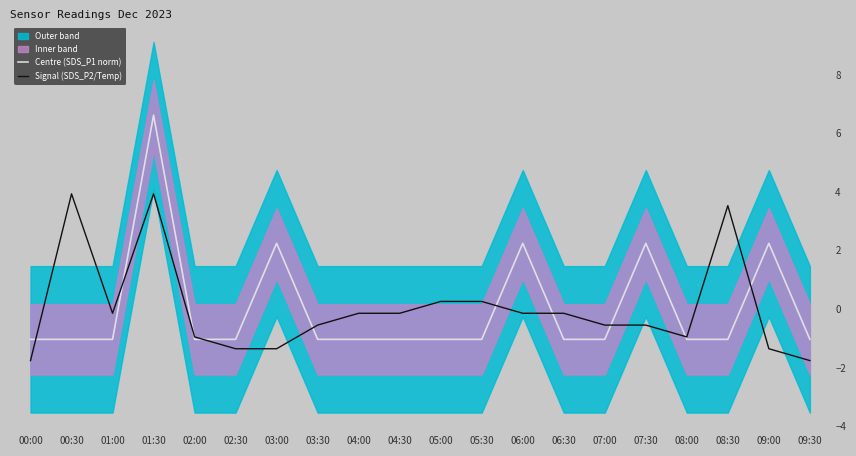

The Centre (SDS_P1 norm) series shows 2.2 at 07:30. True or false?

True